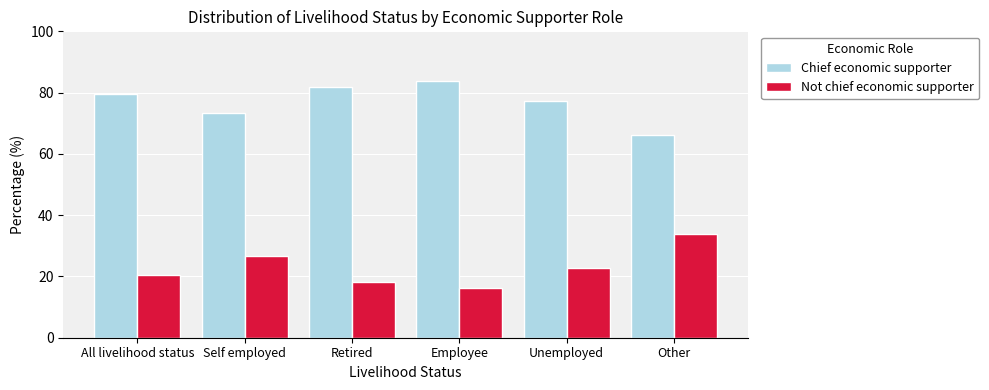

The value of Chief economic supporter at Unemployed is 77.3. True or false?

True